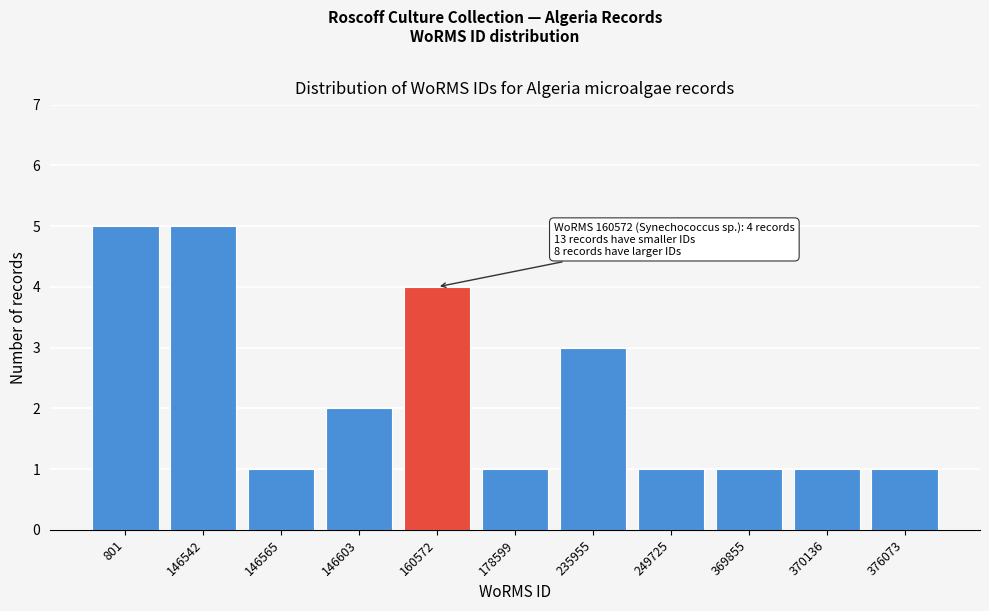

Reading left to right, list all the values displayed in this chart.

801=5	146542=5	146565=1	146603=2	160572=4	178599=1	235955=3	249725=1	369855=1	370136=1	376073=1